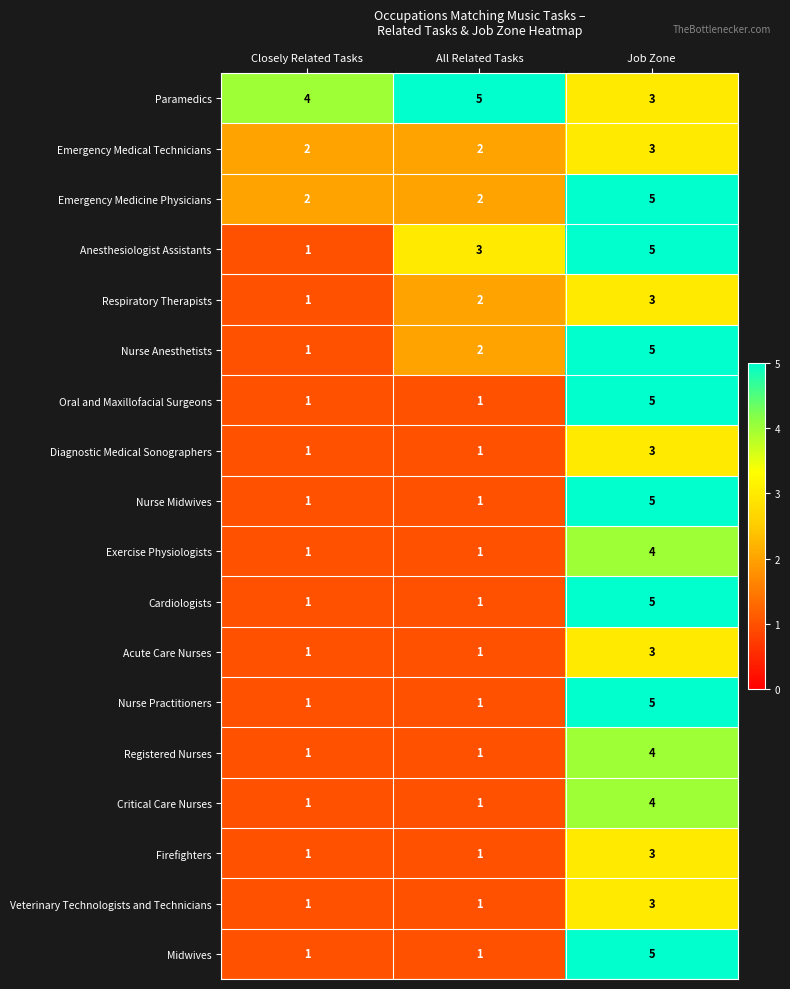

List the labels in order of Anesthesiologist Assistants value, smallest first.

Closely Related Tasks, All Related Tasks, Job Zone